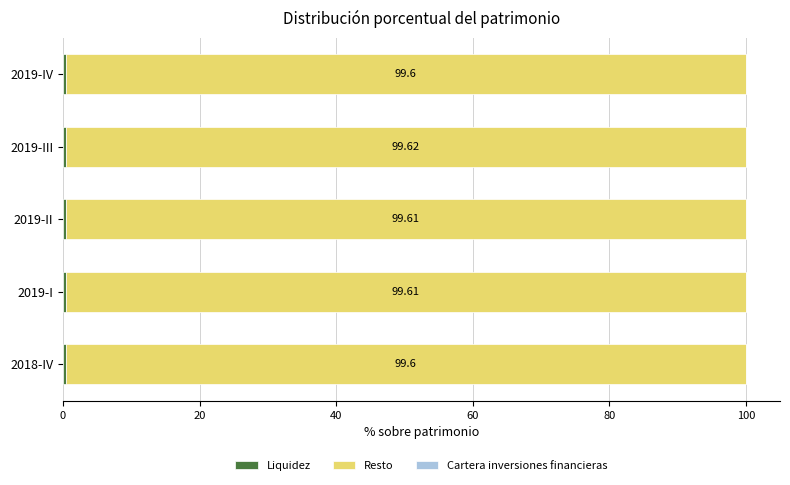

What is the total value across all series at 2019-III?

100.0